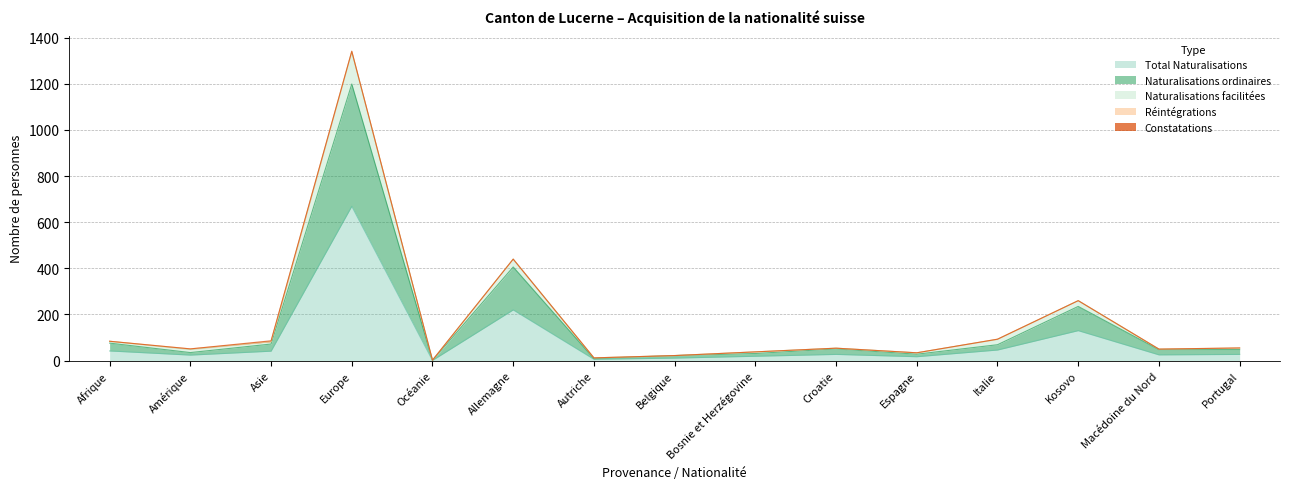

At which label is Total Naturalisations closest to 335?

Allemagne